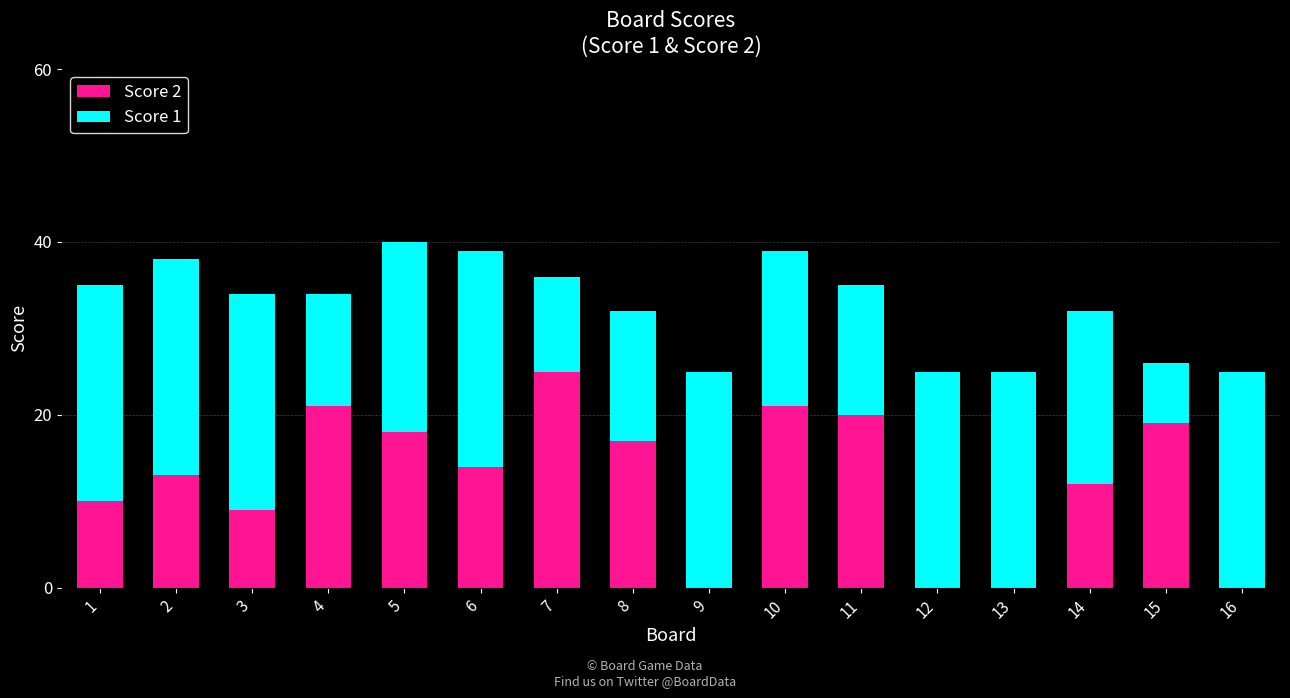

Are the bars grouped side by side (vs. stacked)?

No